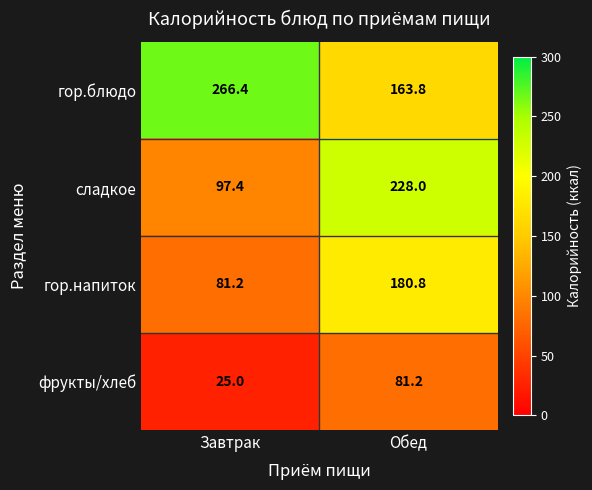

Which series has the largest total across all categories?

гор.блюдо